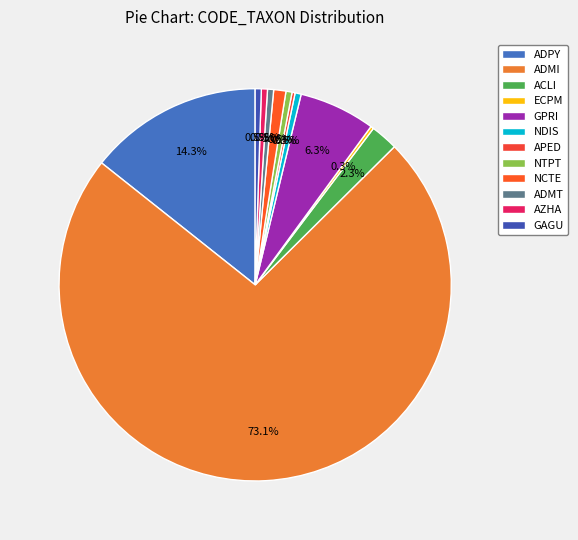

Rank the categories by value from highest to lowest.

ADMI, ADPY, GPRI, ACLI, NCTE, NDIS, NTPT, ADMT, AZHA, GAGU, ECPM, APED